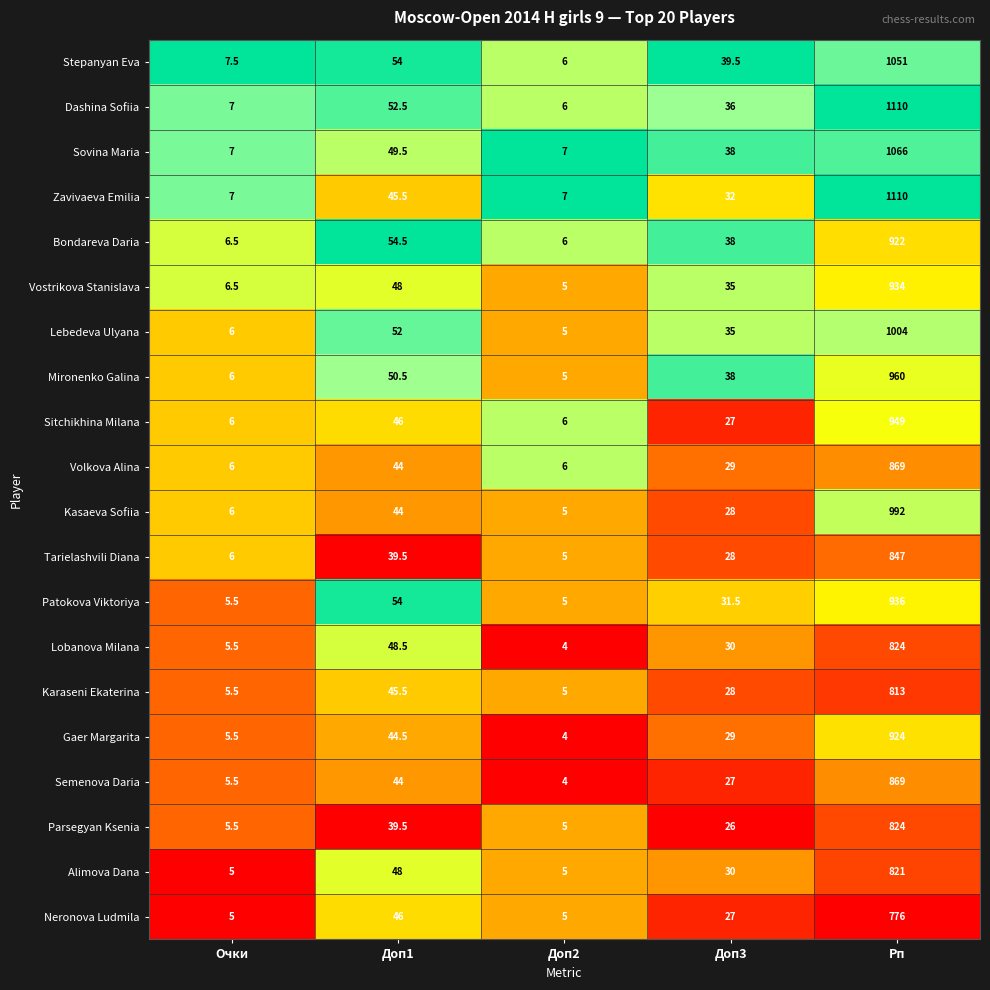

Which label corresponds to the smallest value in the chart?

Доп2